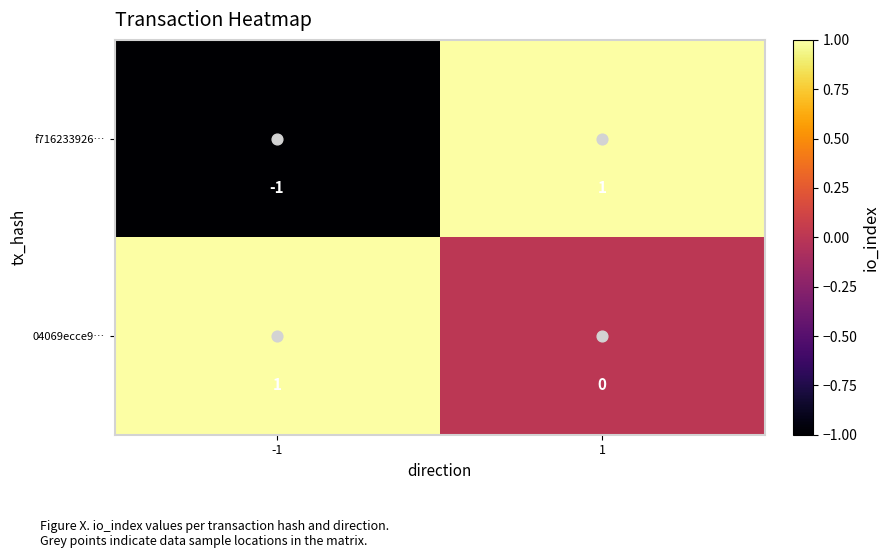

Is the value of 04069ecce9… at 1 greater than the value of f716233926… at 1?

No